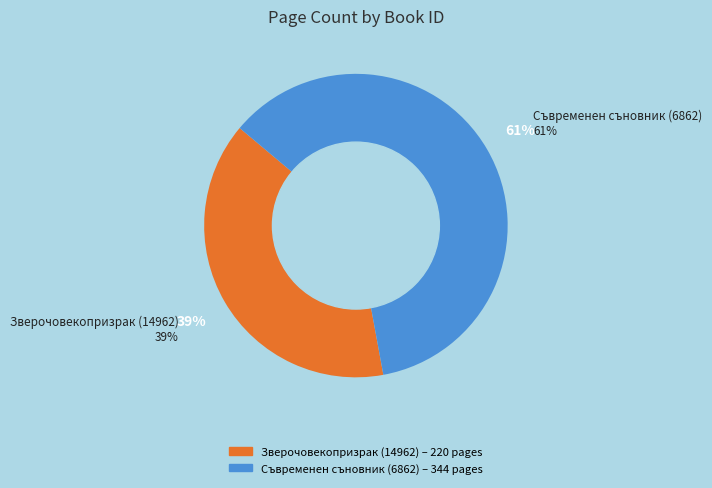

To the nearest percent, what portion does 6862 represent?

61%